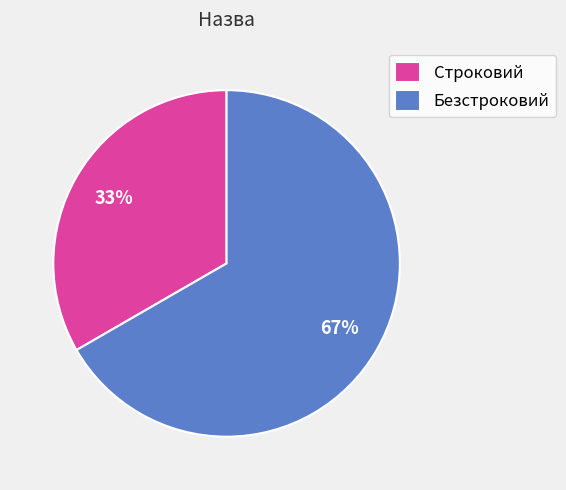

Do Безстроковий and Строковий together represent more than half of the pie?

Yes